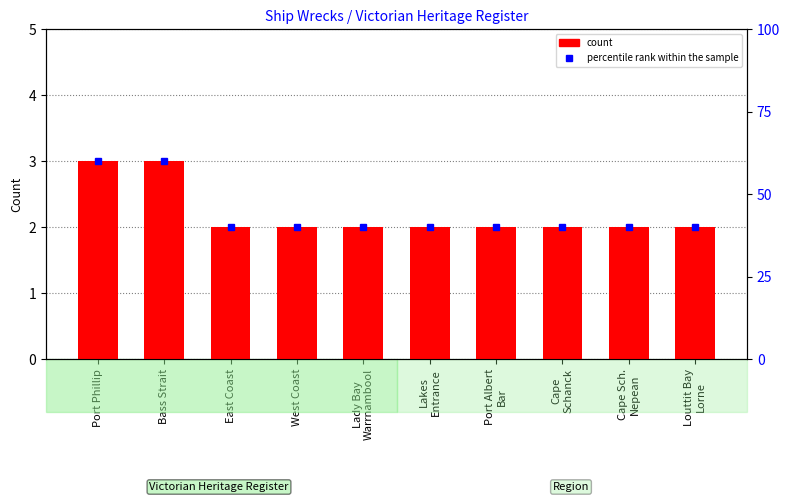

What is the difference between the second highest and second lowest values in the percentile rank within the sample series?

20